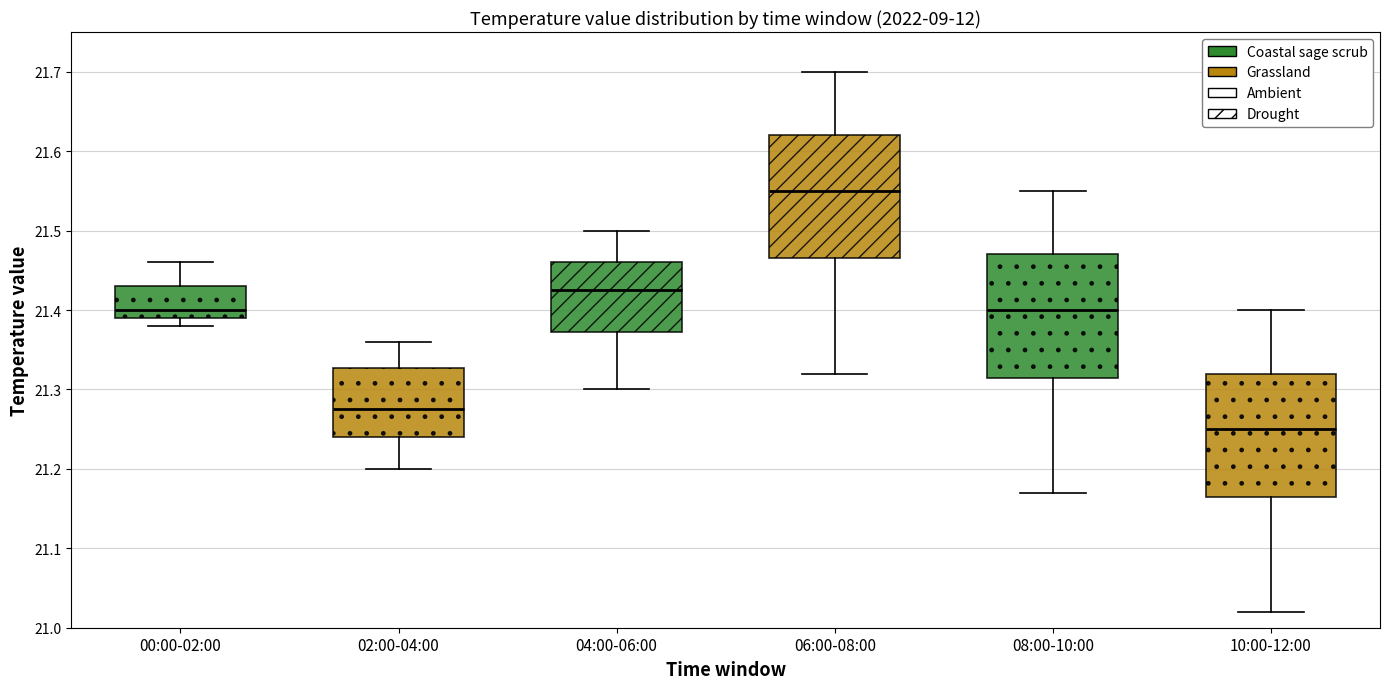

Reading left to right, transcribe this box plot: for each box, give where its median line is, the range the box spans, and where its two whiskers end, as read against the y-axis. The values are not printed on the chart, so give them approximately, as read against the axis.

00:00-02:00: median 21.40, box 21.39 to 21.43, whiskers 21.38 to 21.46
02:00-04:00: median 21.28, box 21.24 to 21.33, whiskers 21.20 to 21.36
04:00-06:00: median 21.43, box 21.37 to 21.46, whiskers 21.30 to 21.50
06:00-08:00: median 21.55, box 21.47 to 21.62, whiskers 21.32 to 21.70
08:00-10:00: median 21.40, box 21.32 to 21.47, whiskers 21.17 to 21.55
10:00-12:00: median 21.25, box 21.17 to 21.32, whiskers 21.02 to 21.40